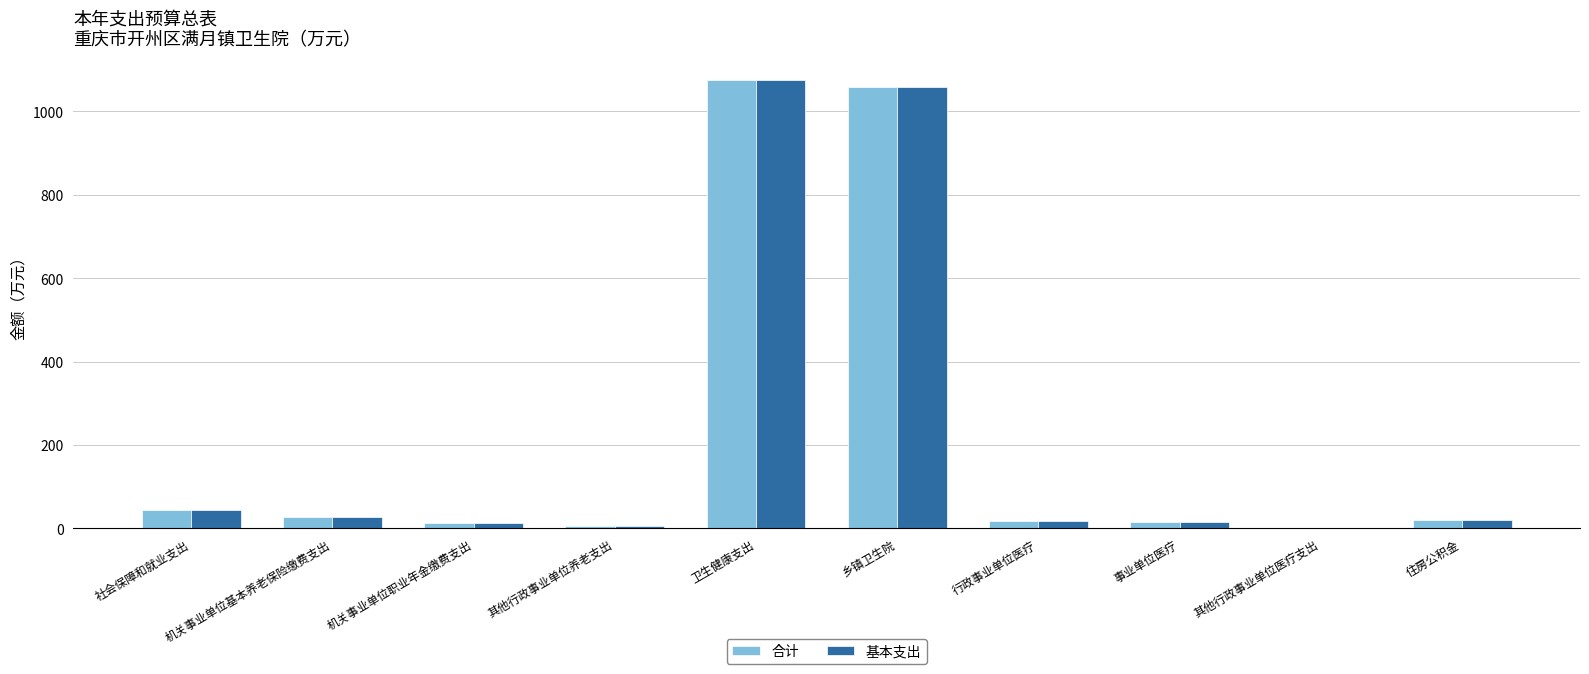

Is the value of 合计 at 住房公积金 greater than the value of 基本支出 at 卫生健康支出?

No